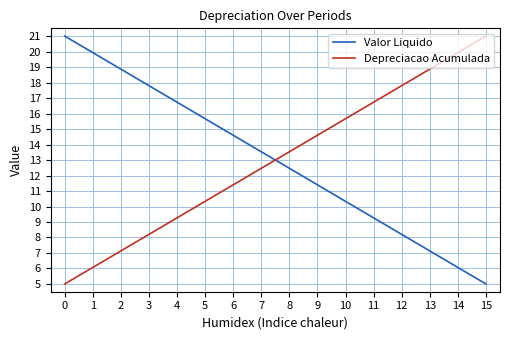

True or false: Valor Liquido has more than 1 points higher than both neighbors.

False